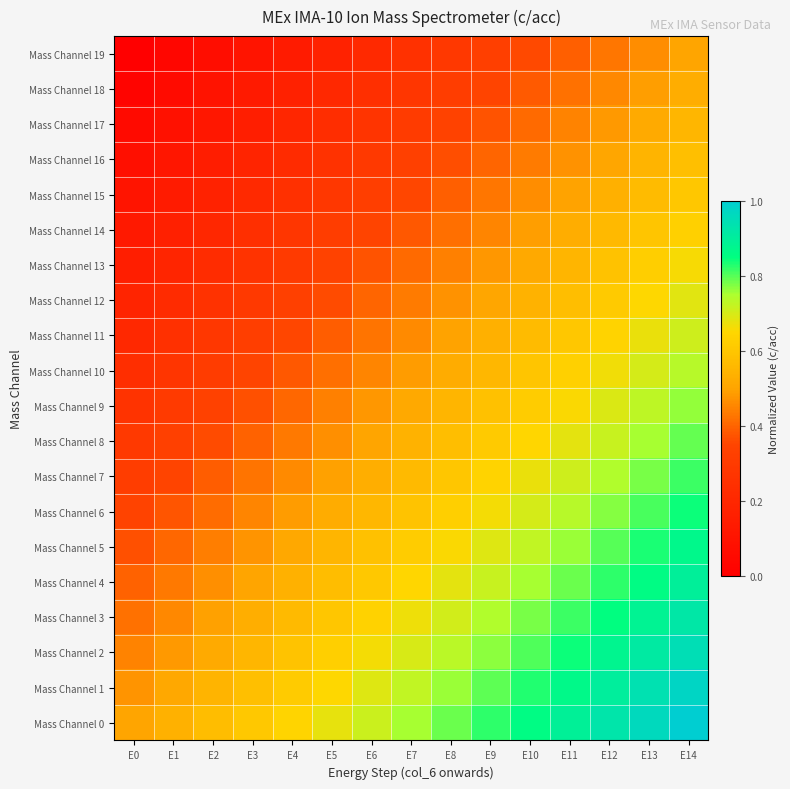

How many categories are shown in the chart?

15